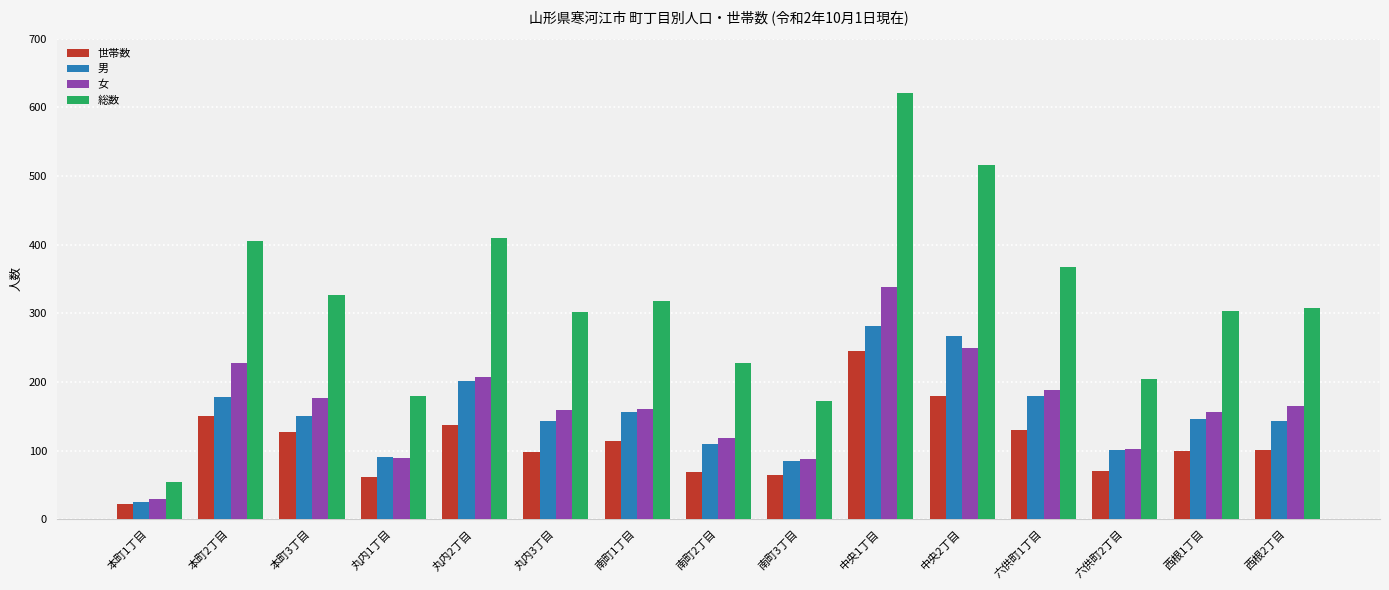

Where does the 男 series first go above 146?

本町2丁目